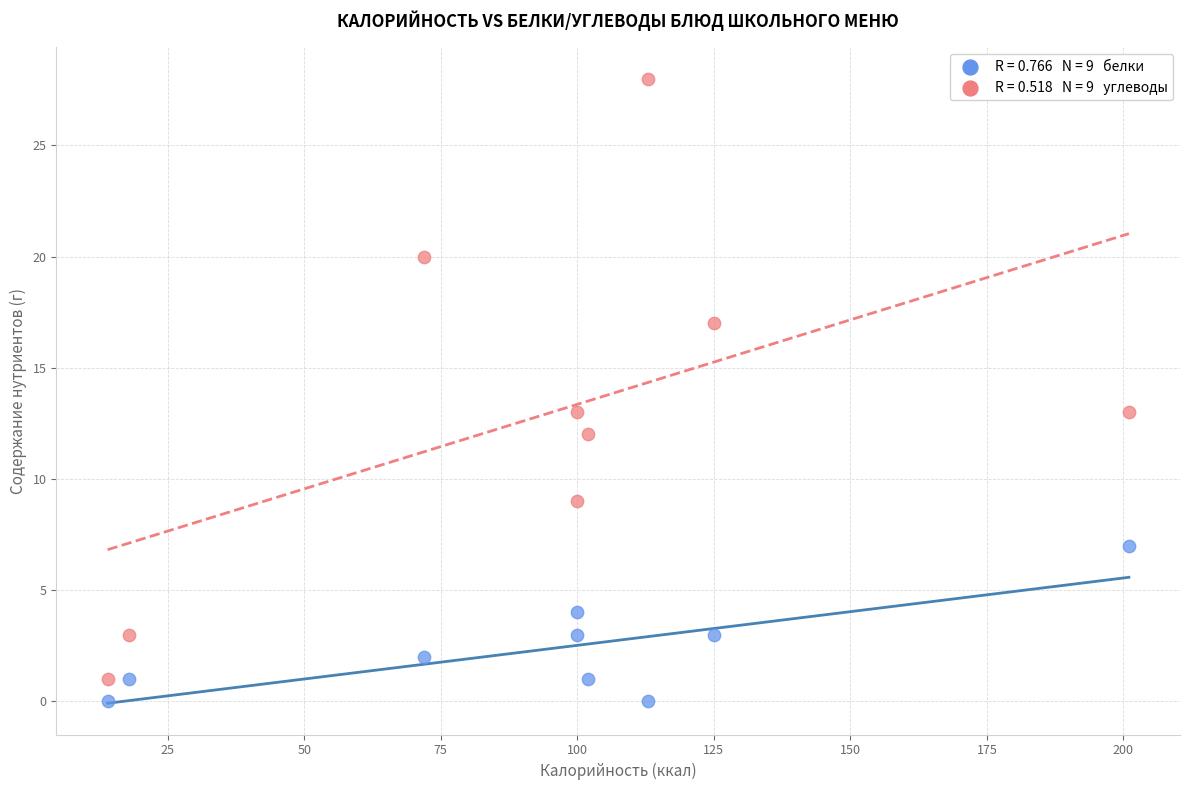

Across all data points, what is the range of X values (max minus min)?

187